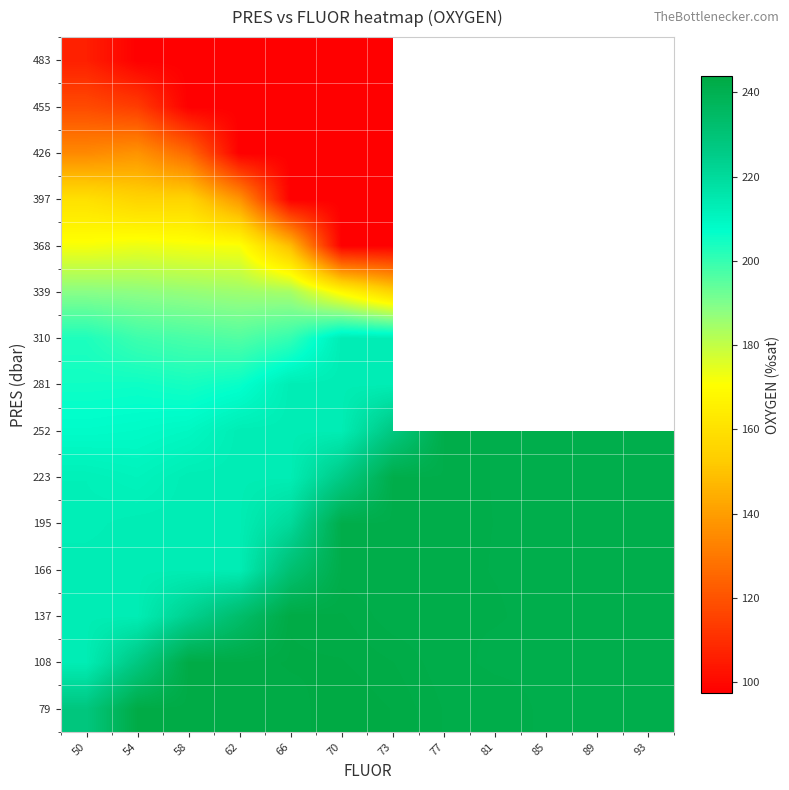

What is the difference between the highest and lowest values at 77?

0.5